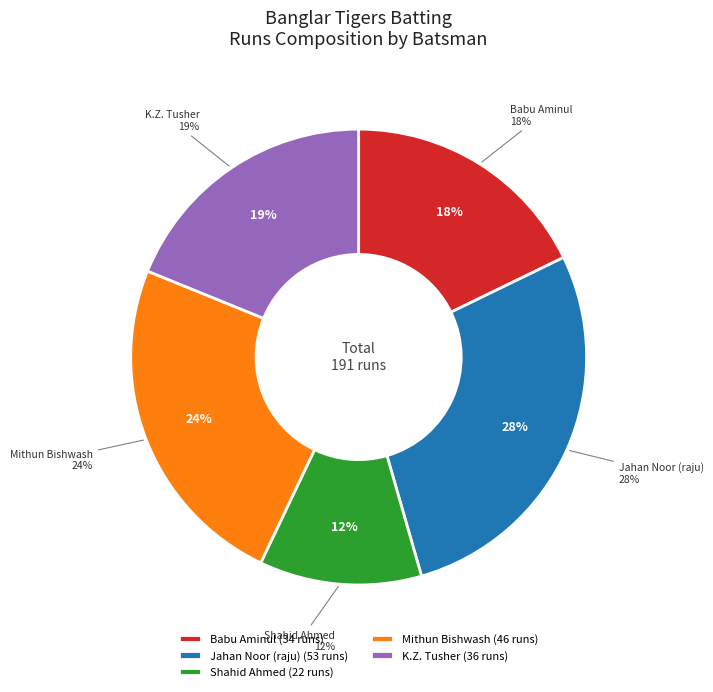

Approximately how many times larger is the value at Mithun Bishwash compared to Kayeduz Zamal Khan Tusher?

1.3